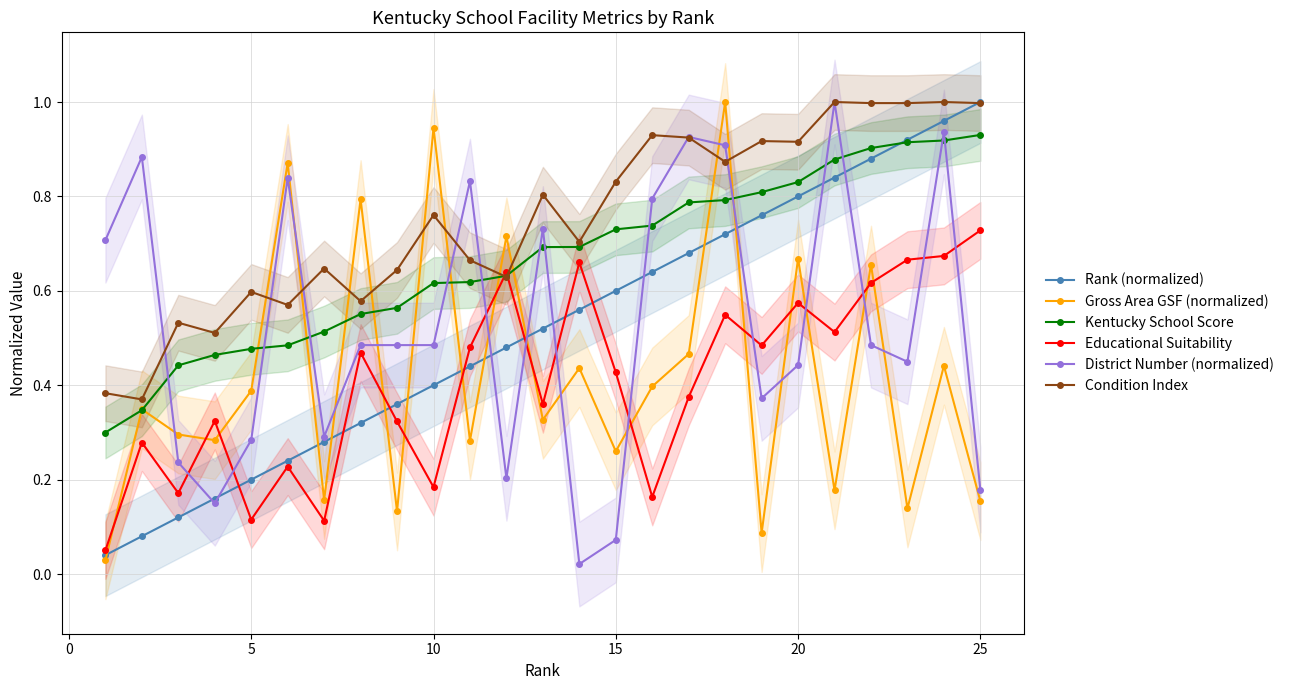

What is the greatest value displayed?

1.0